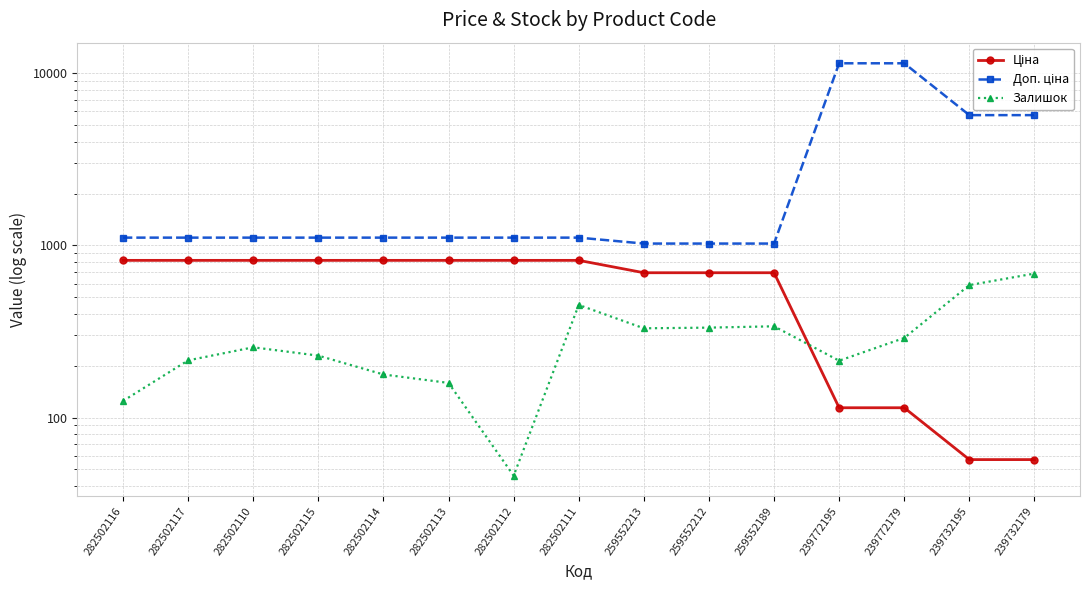

Reading right to left, extract all data points from this chart.

Ціна: 57.0	57.0	114.1	114.1	693.7	693.7	693.7	818.5	818.5	818.5	818.5	818.5	818.5	818.5	818.5
Доп. ціна: 5705.0	5705.0	11410.0	11410.0	1024.6	1024.6	1024.6	1109.2	1109.2	1109.2	1109.2	1109.2	1109.2	1109.2	1109.2
Залишок: 686.0	588.0	290.0	214.0	339.0	333.0	330.0	451.0	46.0	159.0	178.0	229.0	256.0	215.0	125.0